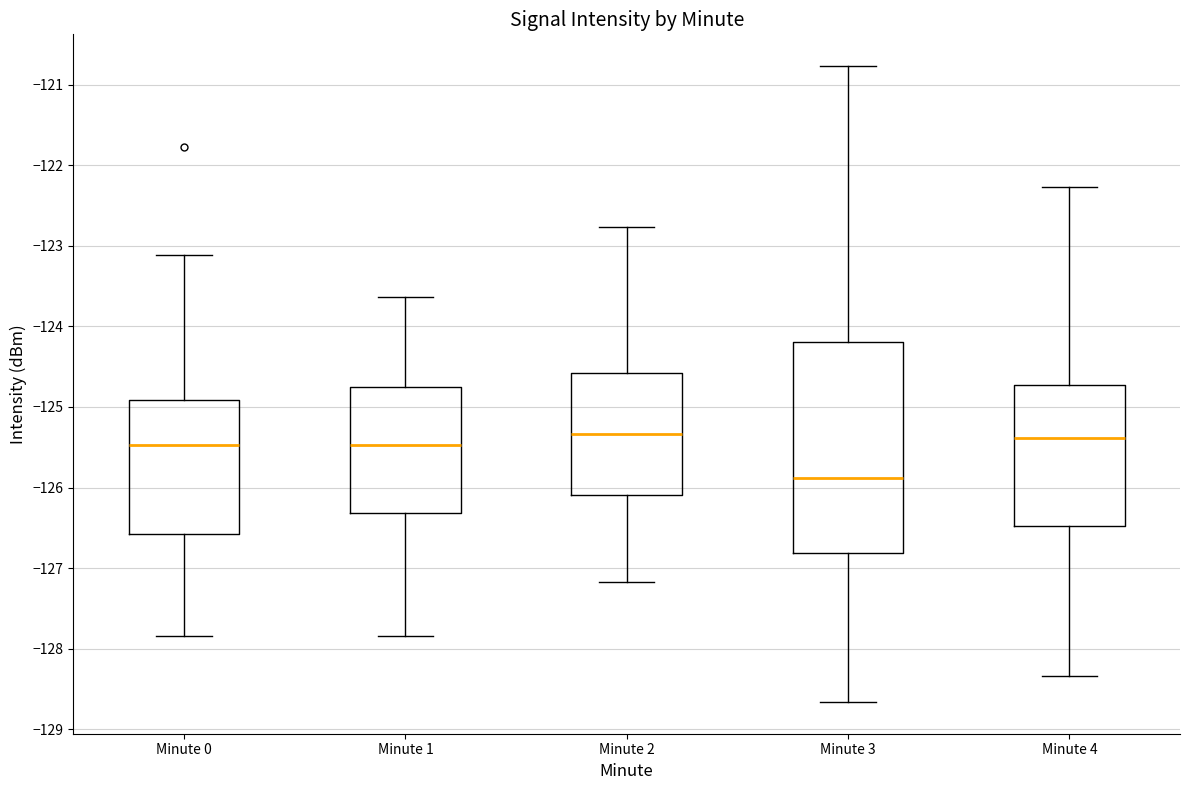

Where does the lower whisker of the box for Minute 2 end on the y-axis? The values are not printed on the chart, so give them approximately, as read against the axis.

-127.2